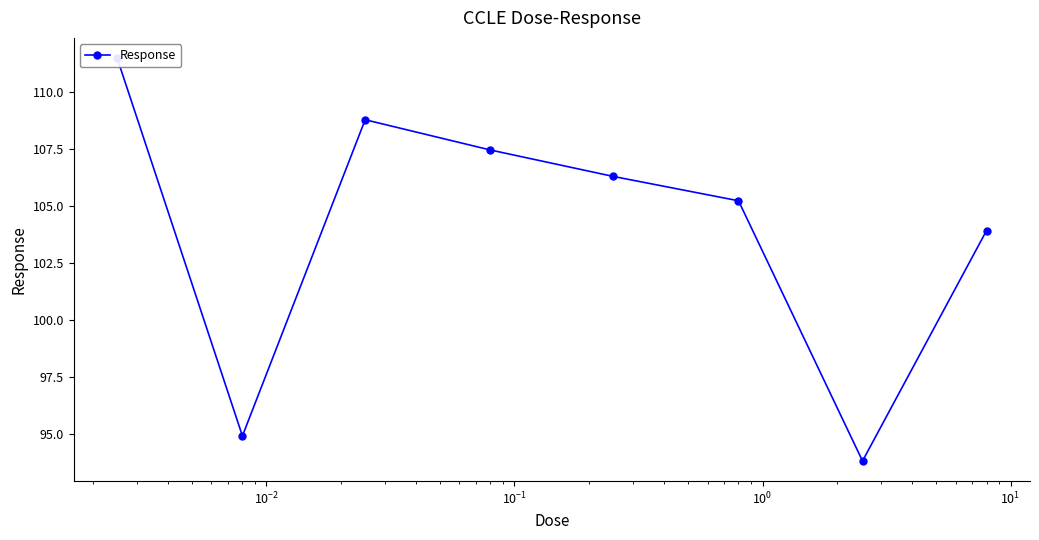

Count the number of categories in the chart.

8